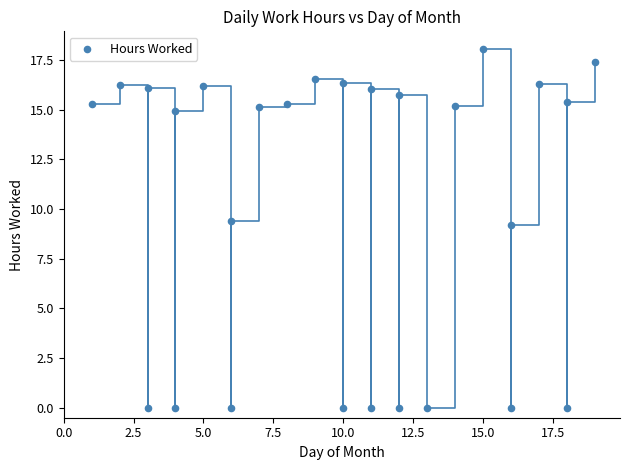

What is the range of Y values (max minus min)?

18.0